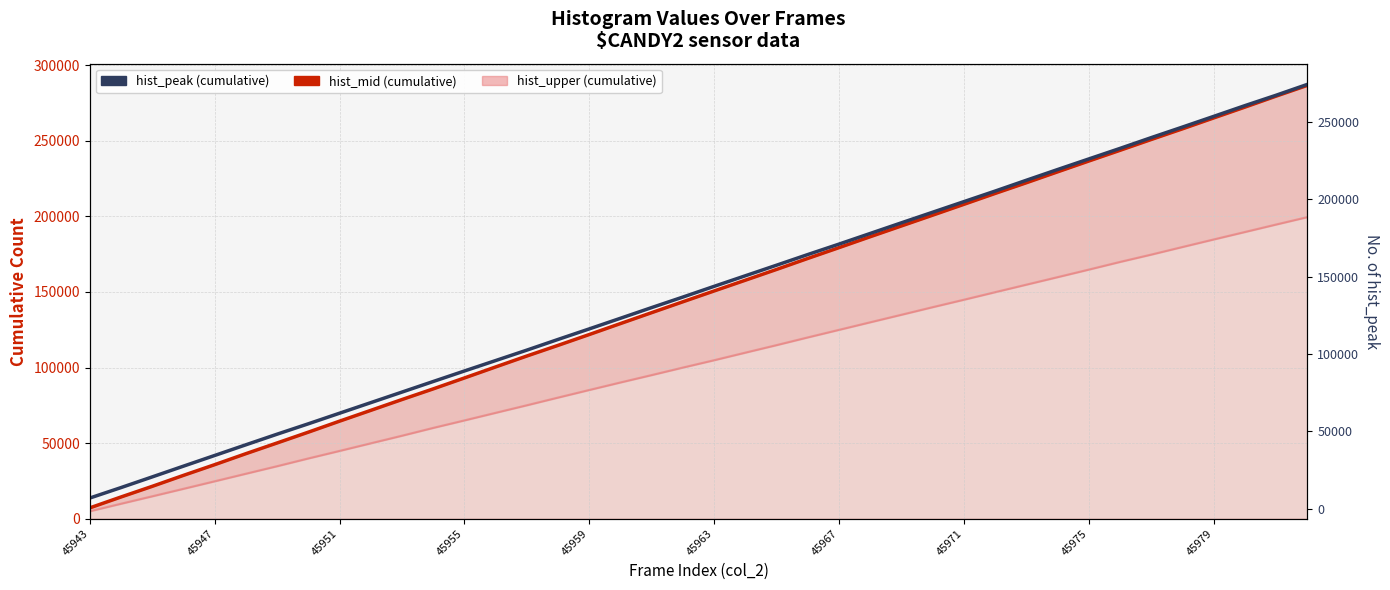

What is the value of the Est-total (hist_upper) point at the 13th from the left?

65056